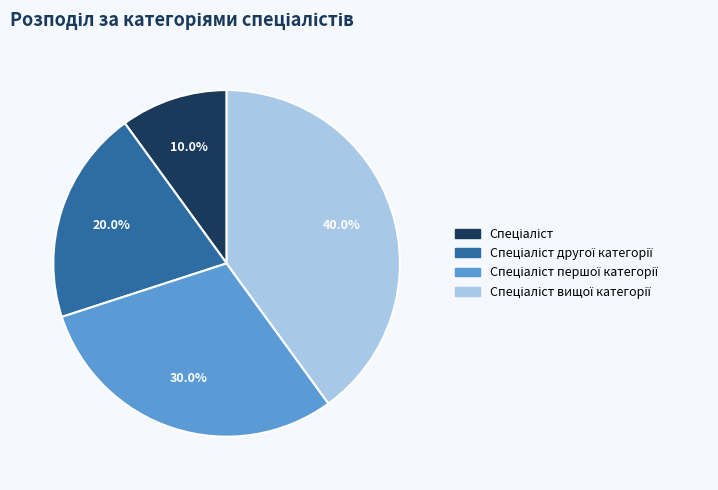

Is there any slice that represents more than half of the pie?

No